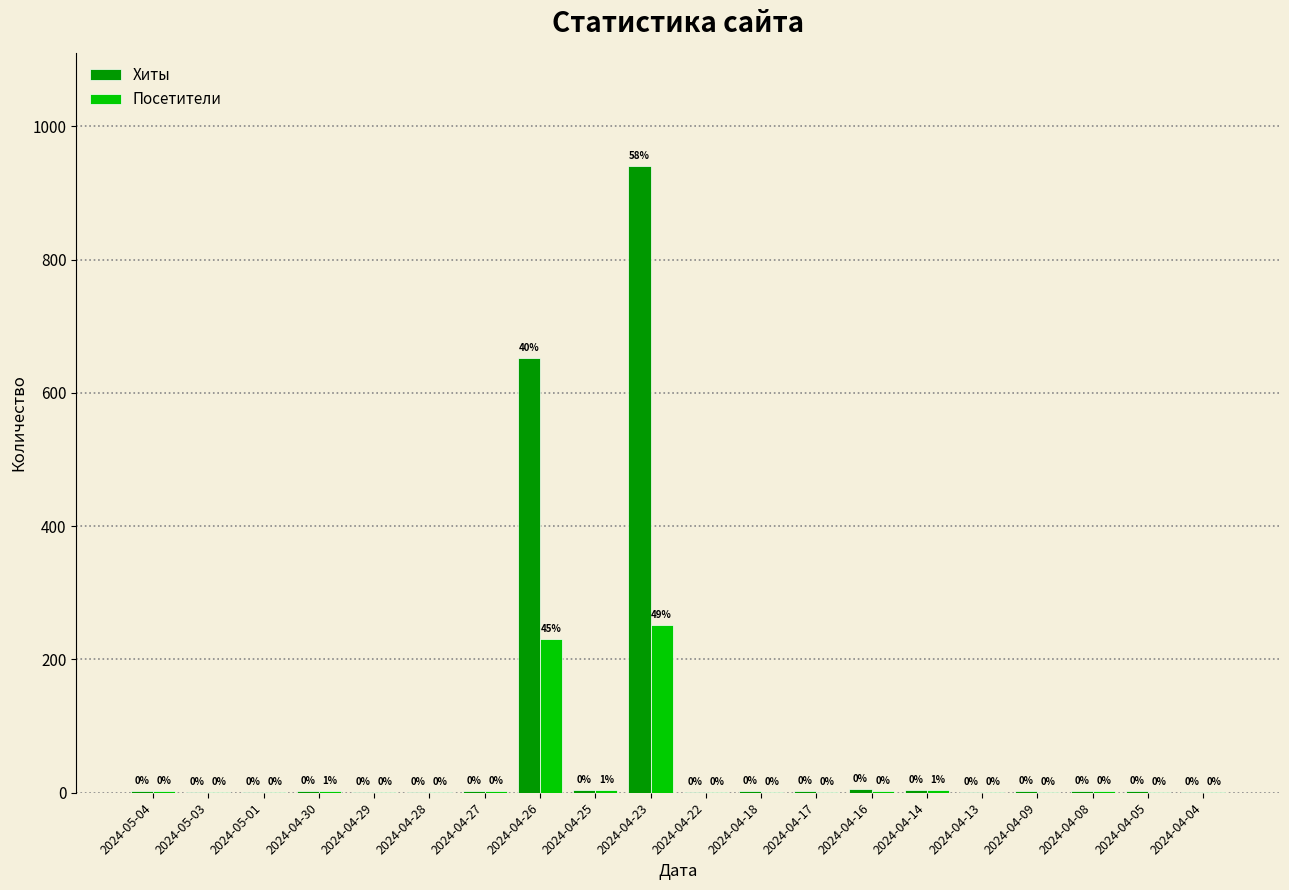

Which series has the widest spread of values?

Хиты